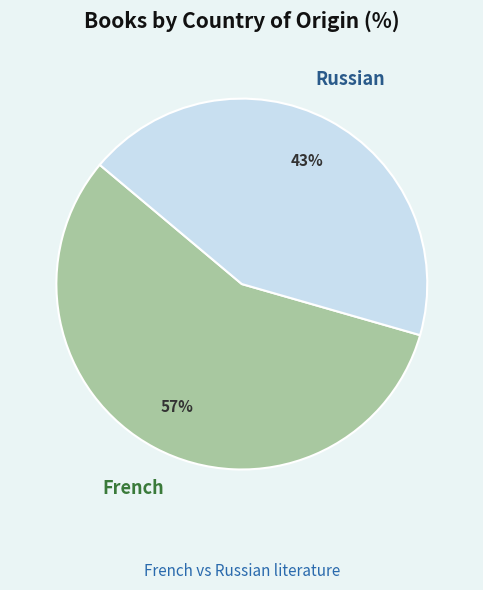

Combined, do Russian and French account for over 50%?

Yes